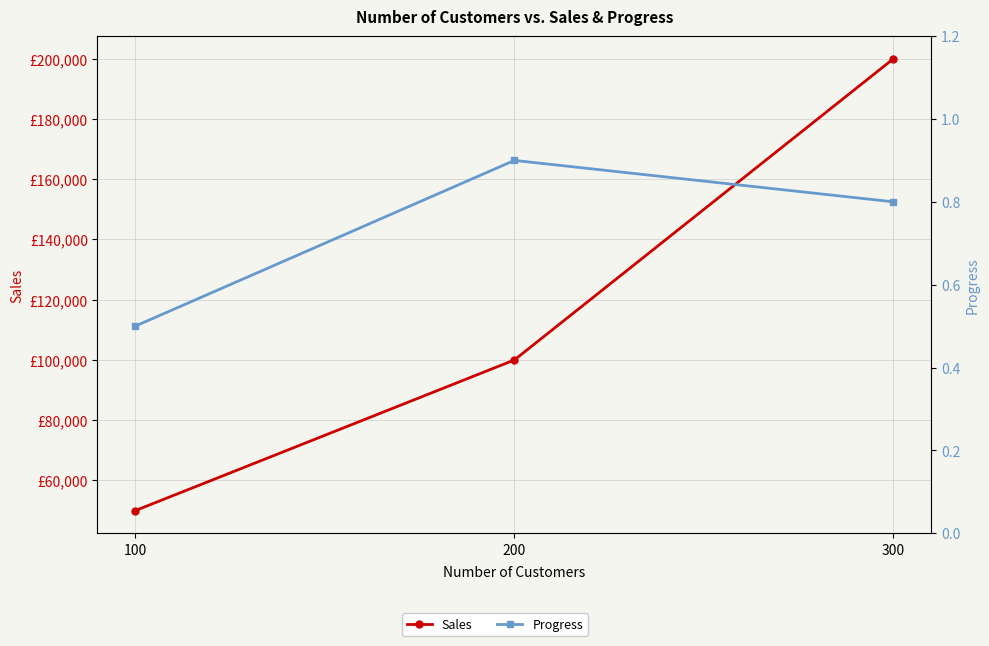

What are all the series names shown in the legend?

Sales, Progress